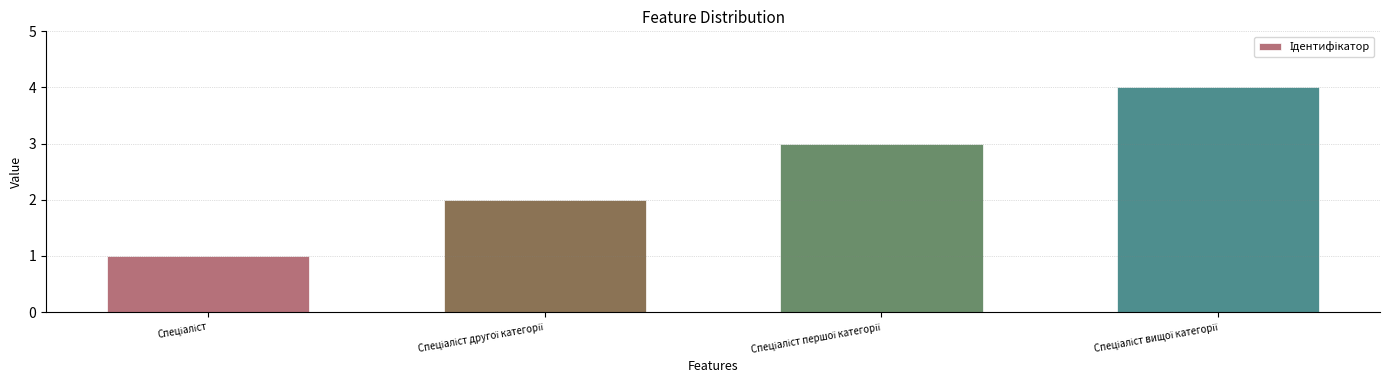

What is the sum of all values?

10